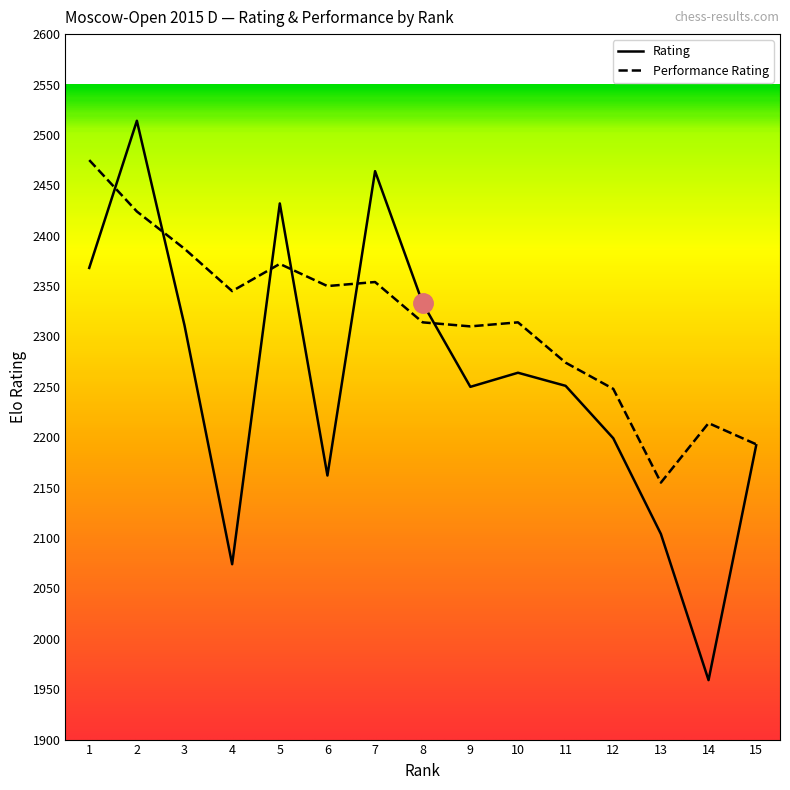

What is the sum of all Performance Rating values?

34729